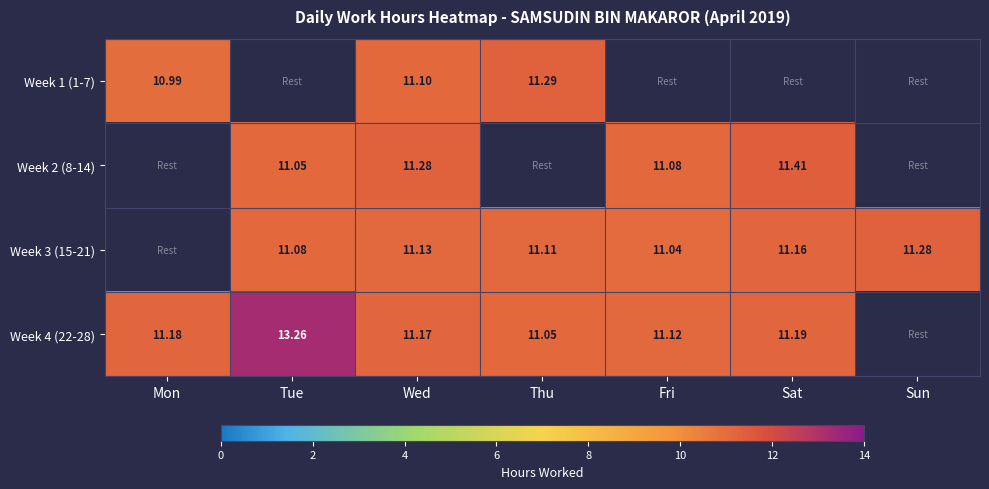

At which label is Week 1 (1-7) closest to 11?

Mon